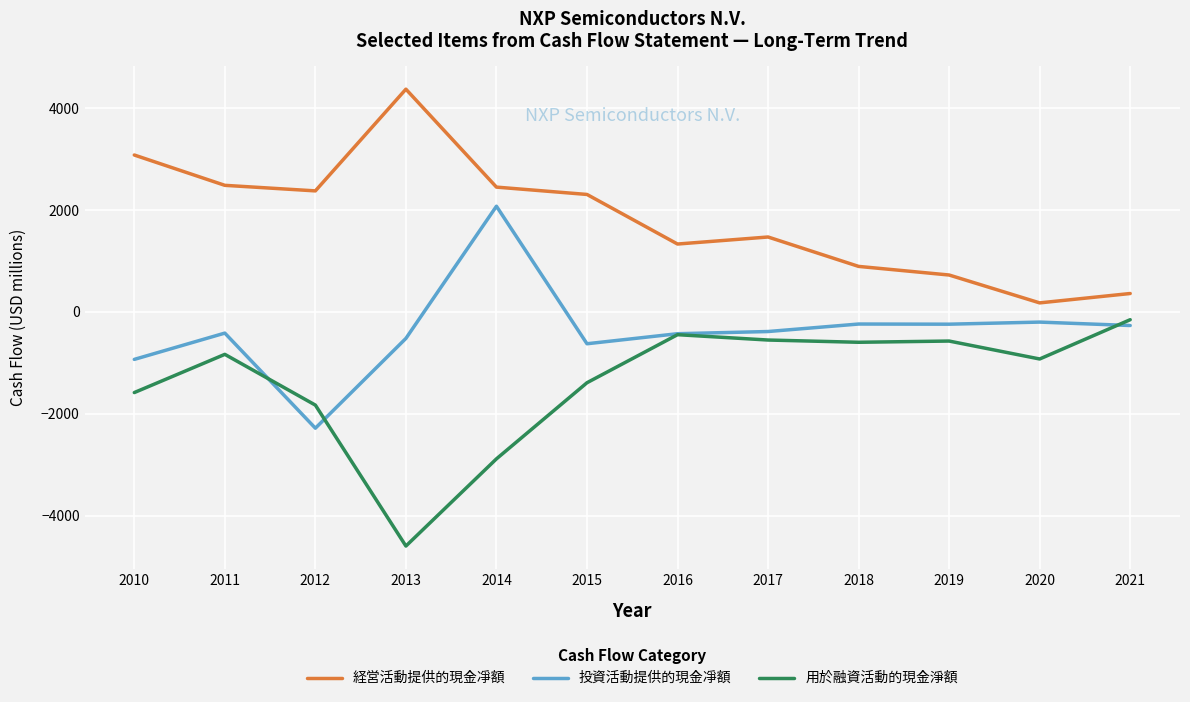

Is it true that 投資活動提供的現金凈額 equals -196 at 2010?

False